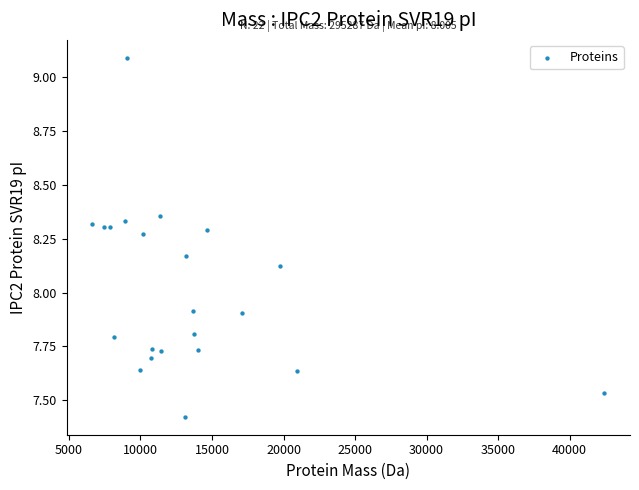

What is the range of X values (max minus min)?

35787.0